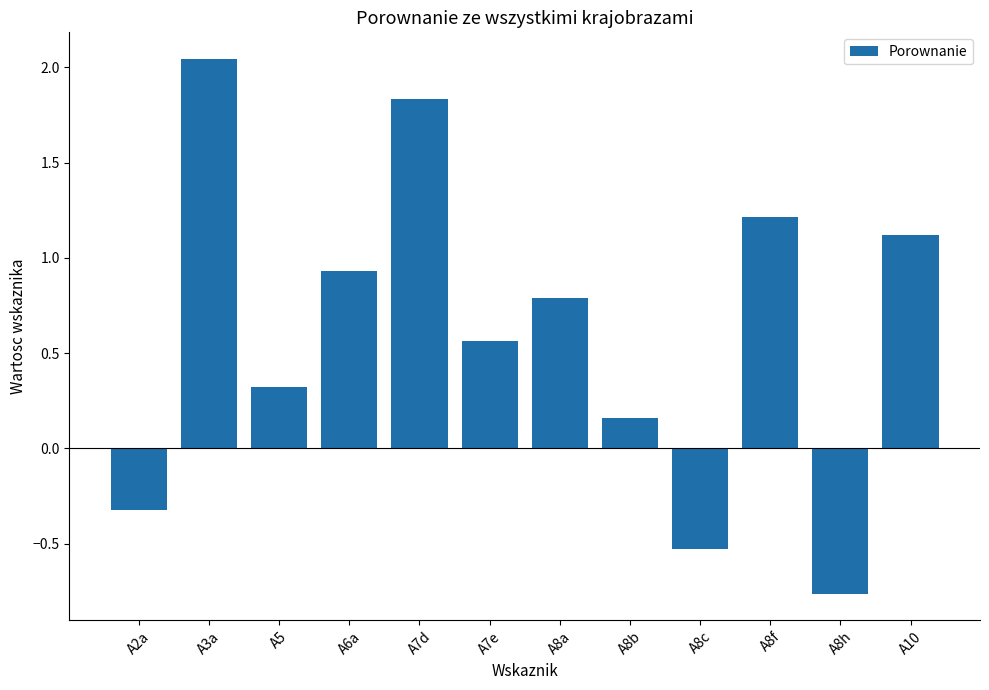

Which label corresponds to the smallest value in the chart?

A8h